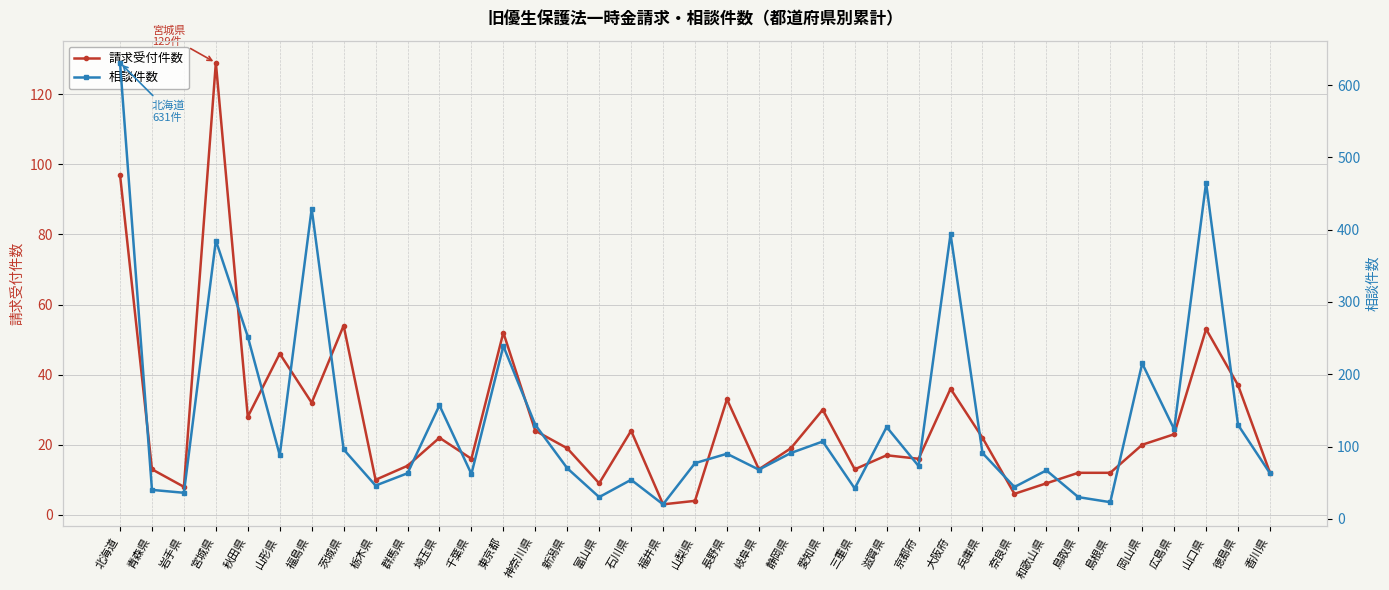

What value does the 相談件数 series have at 富山県, to the nearest 50?

50